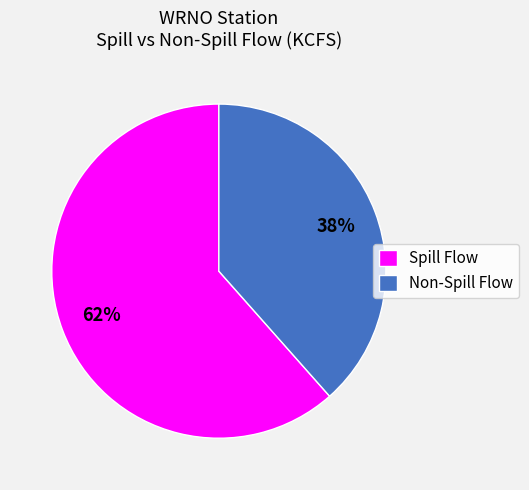

To the nearest percent, what portion does Spill Flow represent?

62%